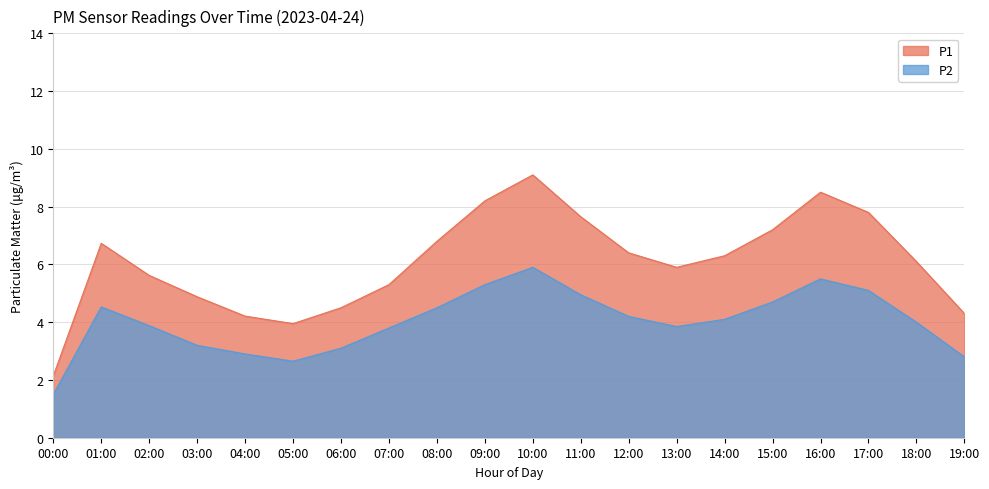

Which has a higher value, 00:00 or 02:00?

02:00